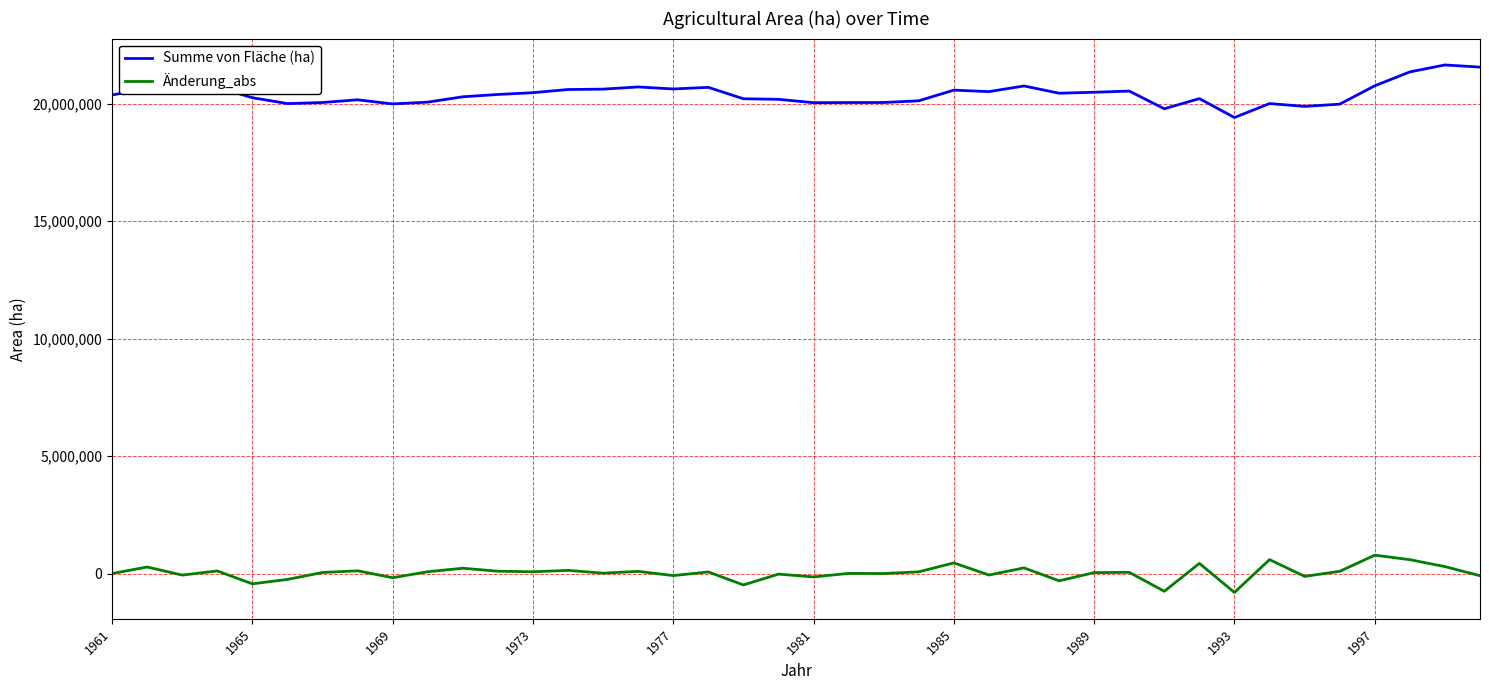

What is the average value of the Änderung_abs series?

29699